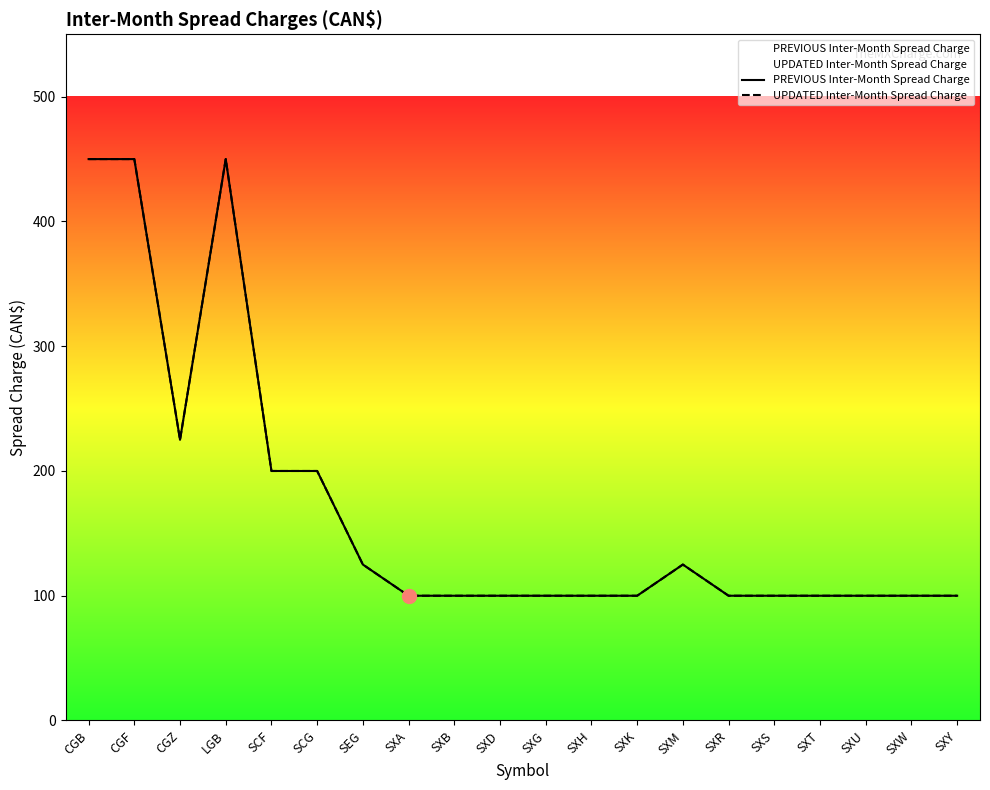

What is the minimum value for PREVIOUS Inter-Month Spread Charge?

100